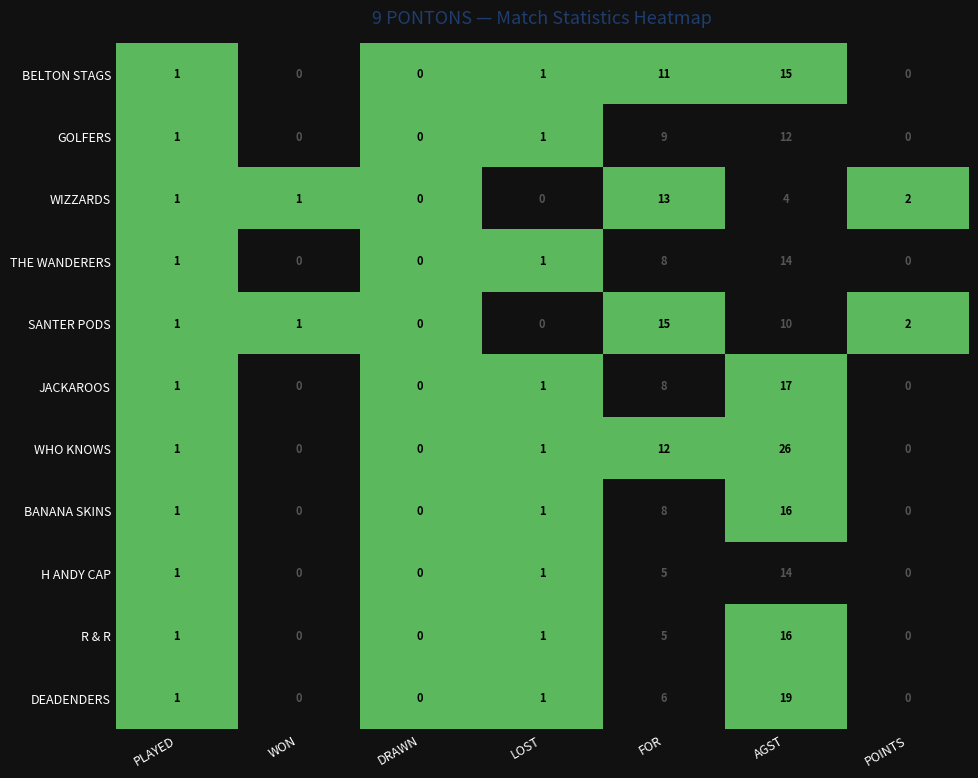

List the labels in order of BANANA SKINS value, smallest first.

0, 2, 3, 6, 1, 4, 5